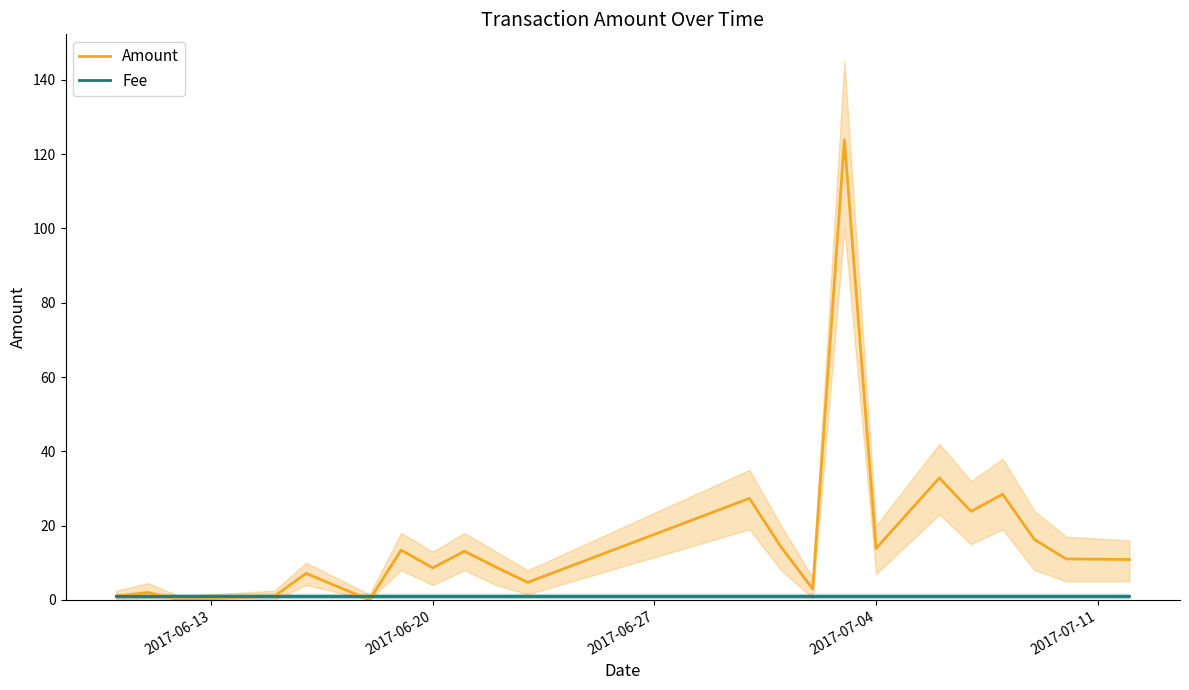

Reading left to right, list all the values displayed in this chart.

Amount: 1.0	2.0	0.0	1.0	7.1	0.0	13.4	8.6	13.1	8.8	4.7	27.3	14.2	3.0	123.8	13.9	32.8	23.8	28.4	16.3	11.0	10.9
Fee: 1.0	1.0	1.0	1.0	1.0	1.0	1.0	1.0	1.0	1.0	1.0	1.0	1.0	1.0	1.0	1.0	1.0	1.0	1.0	1.0	1.0	1.0